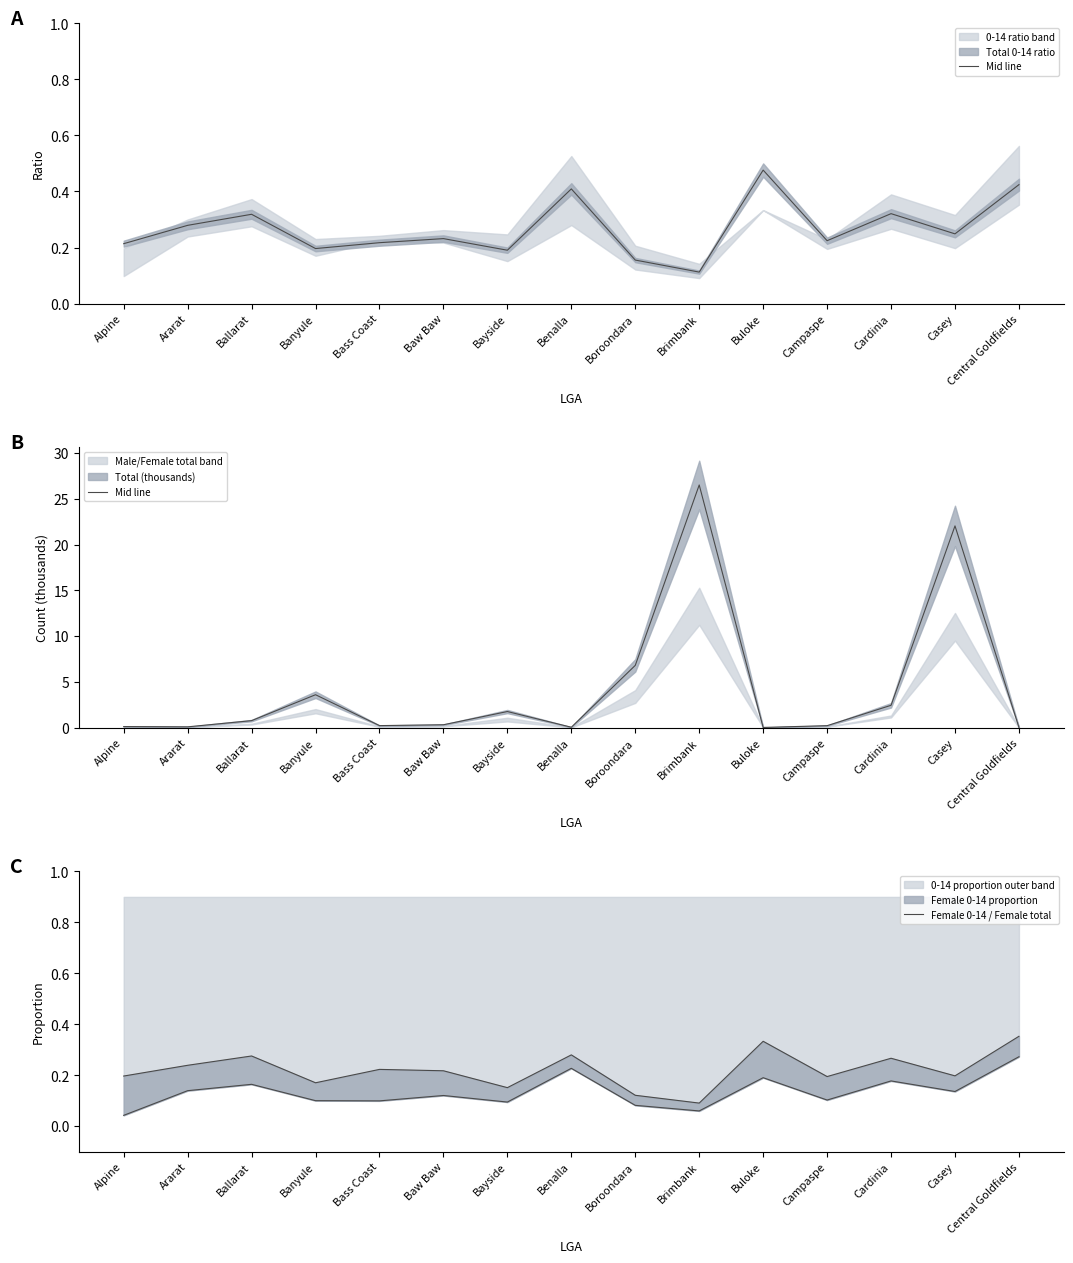

Is this an area chart (filled region under the line)?

No